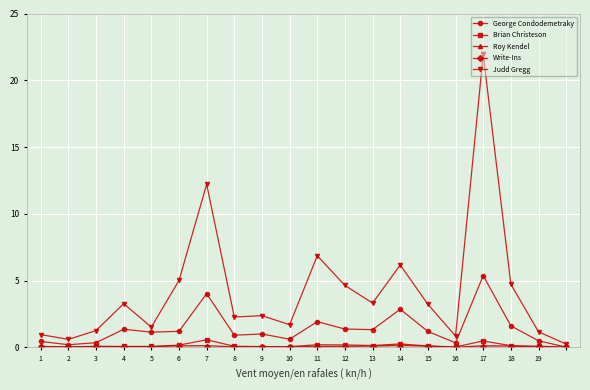

True or false: George Condodemetraky and Judd Gregg intersect in this chart.

False